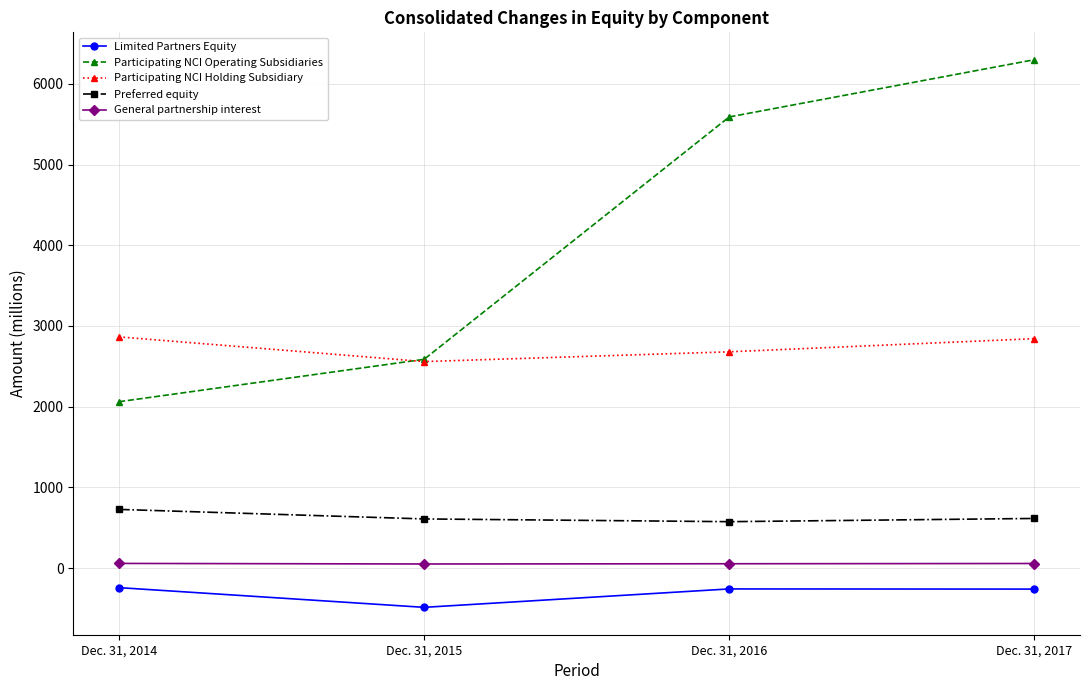

How many lines are shown in the chart?

5